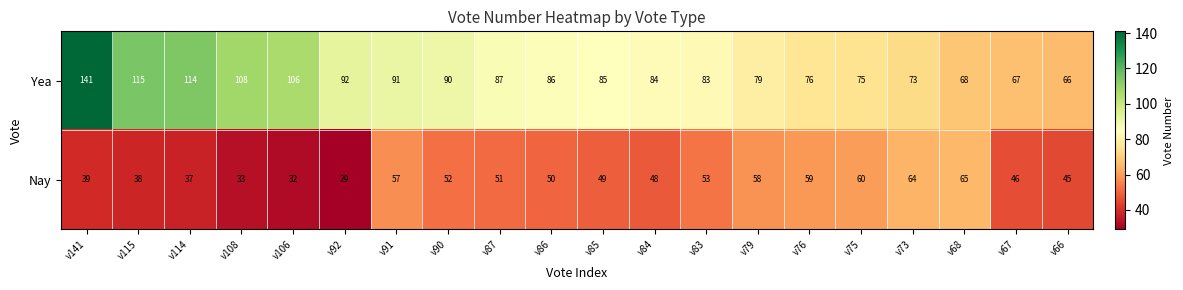

What is the smallest value displayed?

29